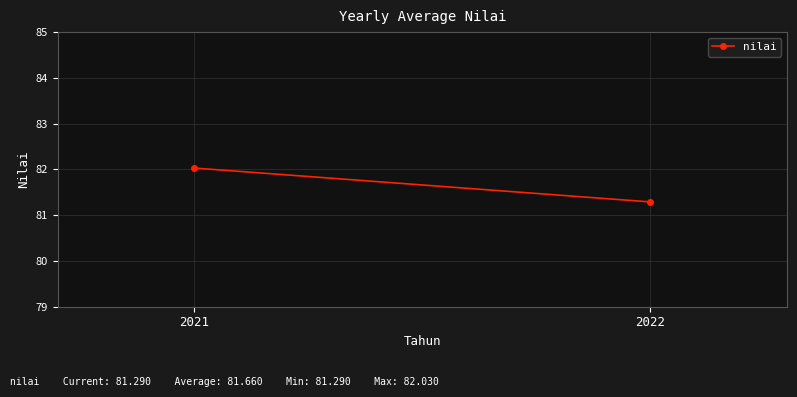

What is the maximum value shown in the chart?

82.0